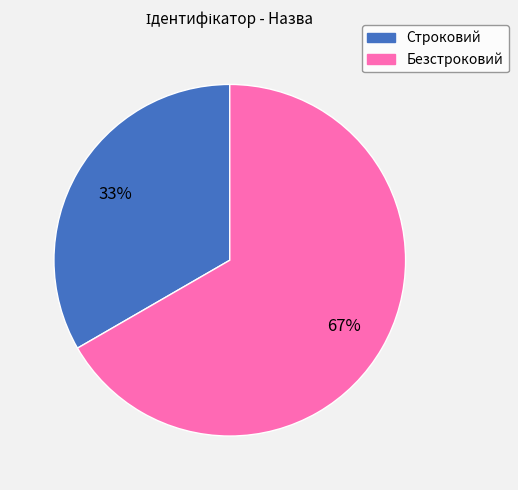

To the nearest percent, what is the combined percentage of Безстроковий and Строковий?

100%